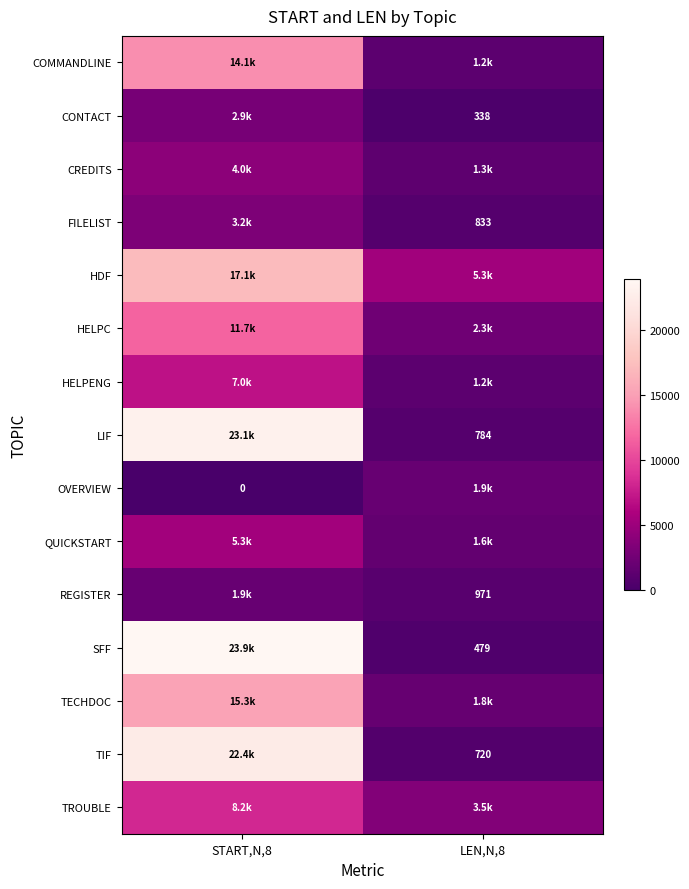

Which category has the highest value across all series?

START,N,8